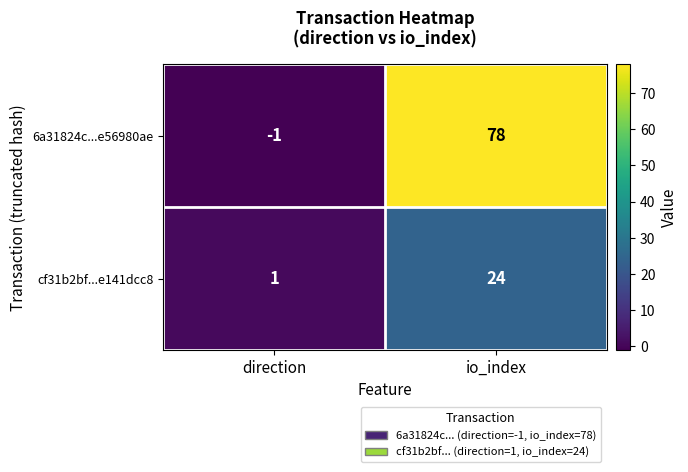

Rank the series at io_index from highest to lowest value.

6a31824c...e56980ae, cf31b2bf...e141dcc8